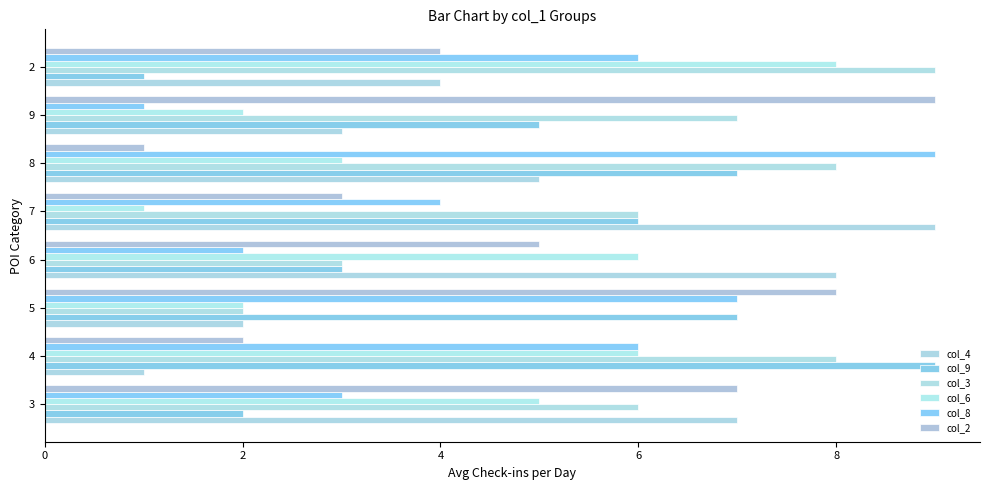

True or false: col_4 has a value of 3 at 9.

True